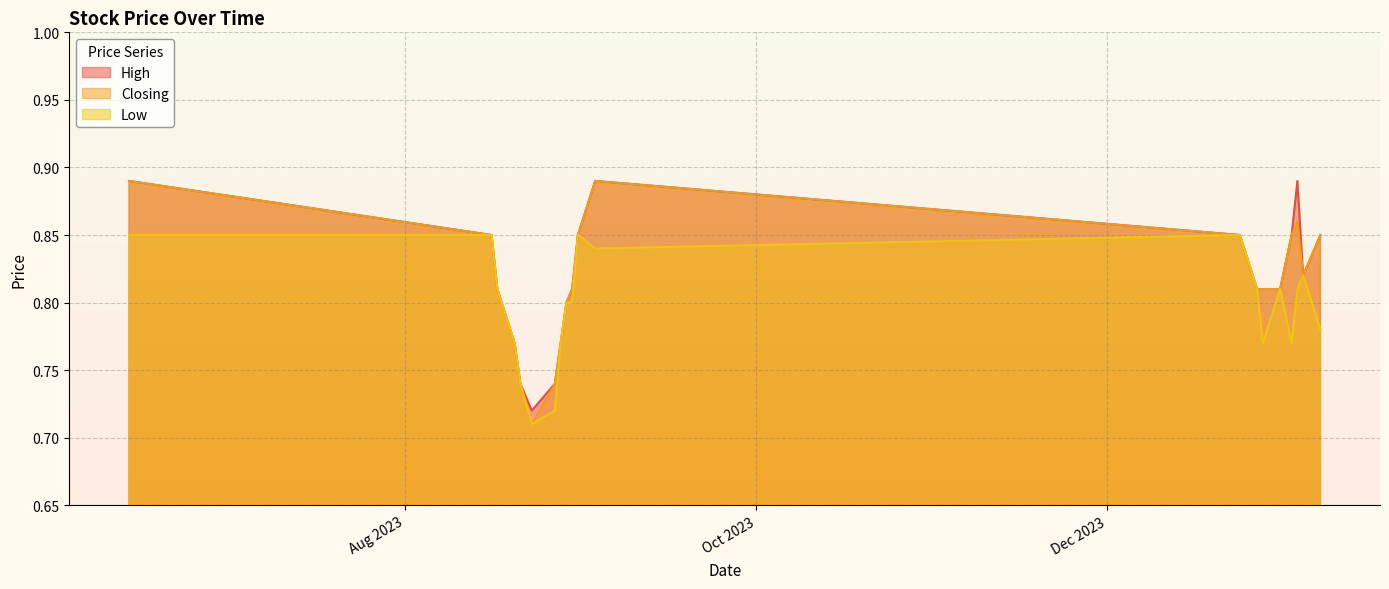

At how many categories does at least one series exceed 0?

20